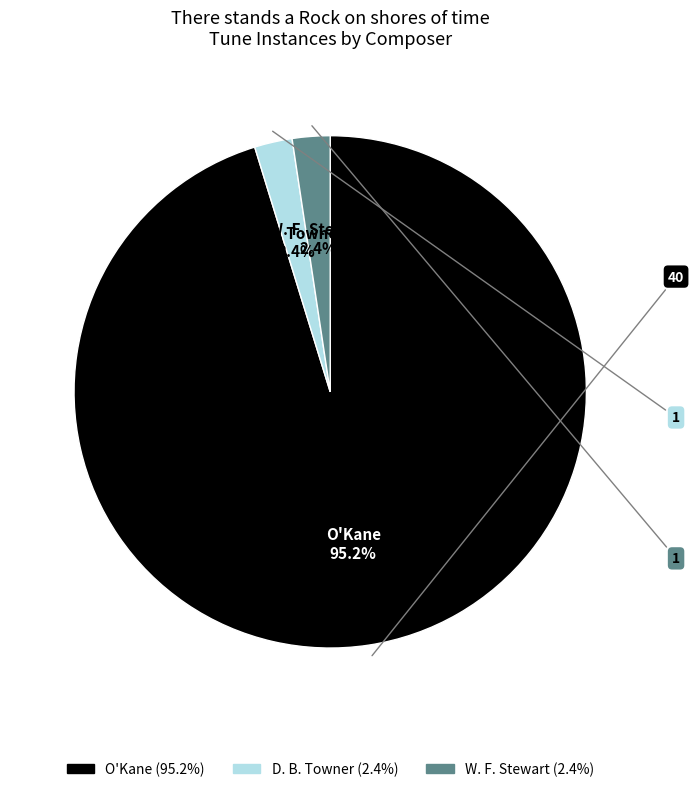

Between W. F. Stewart and O'Kane, which is larger?

O'Kane